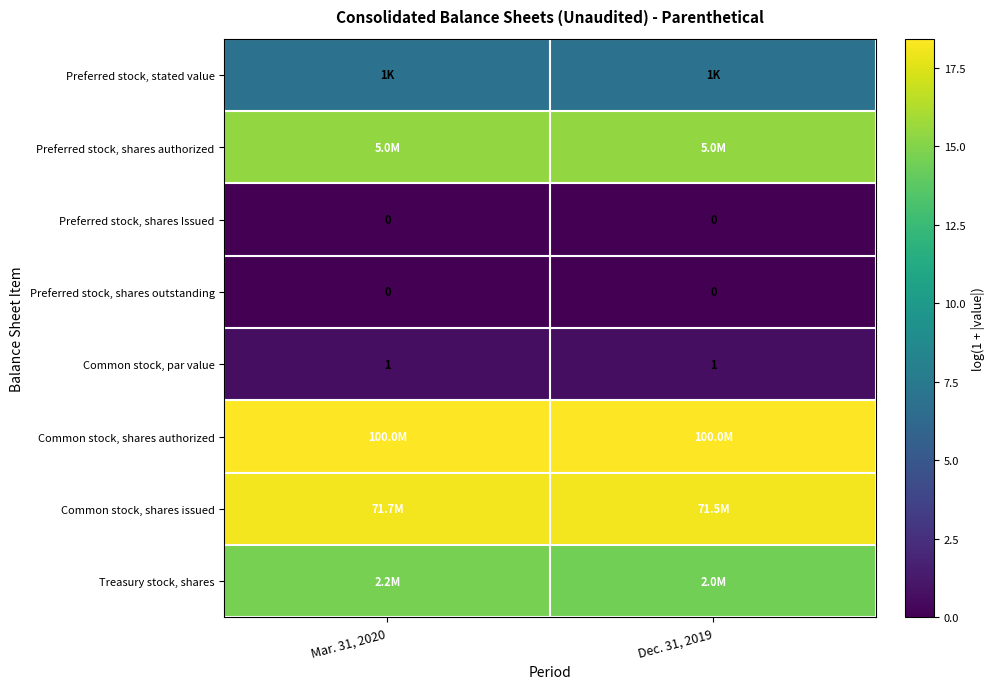

Is the value of Preferred stock, shares authorized at Dec. 31, 2019 greater than the value of Common stock, shares issued at Dec. 31, 2019?

No